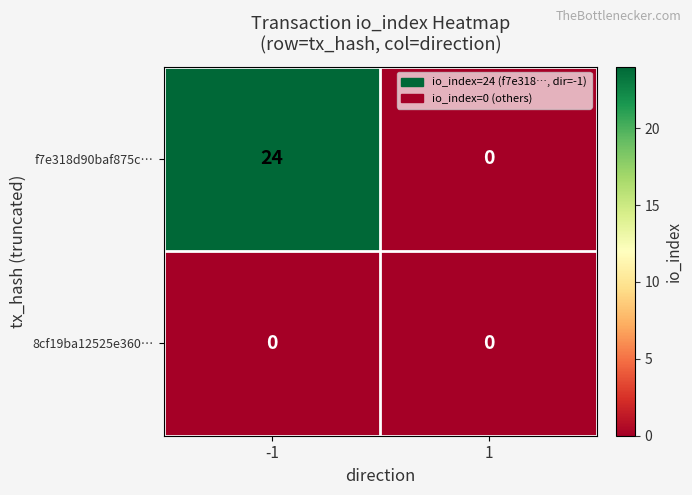

Reading left to right, extract all data points from this chart.

f7e318d90baf875c…: -1=24	1=0
8cf19ba12525e360…: -1=0	1=0